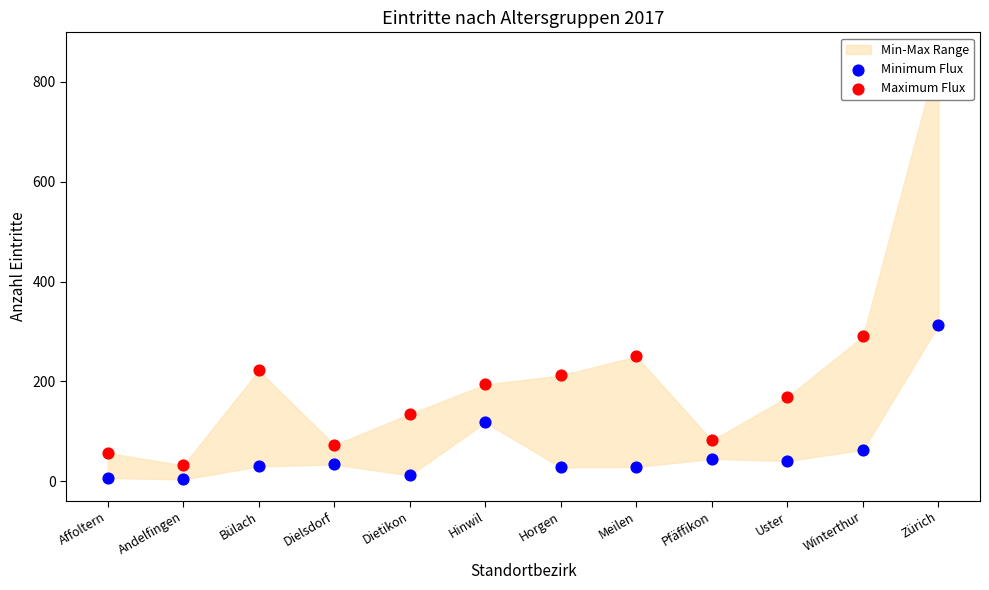

Which series contains the highest Y value?

Maximum Flux